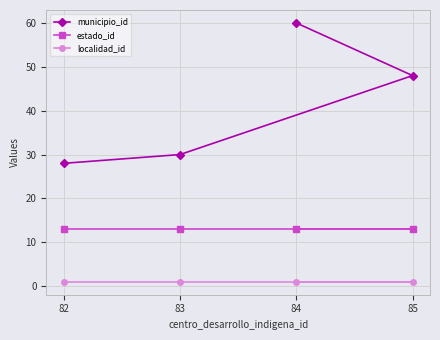

The estado_id series shows 8 at 82. True or false?

False